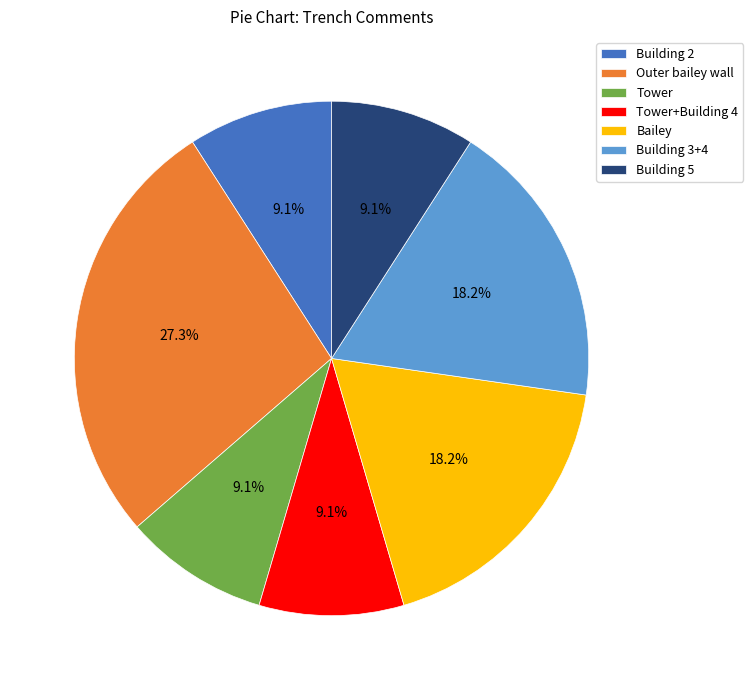

To the nearest percent, what percentage of the pie is Outer bailey wall?

27%